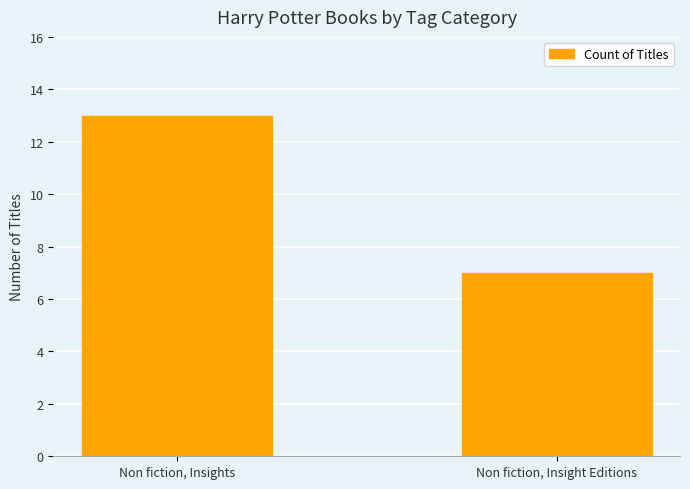

How many bars are there in total?

2